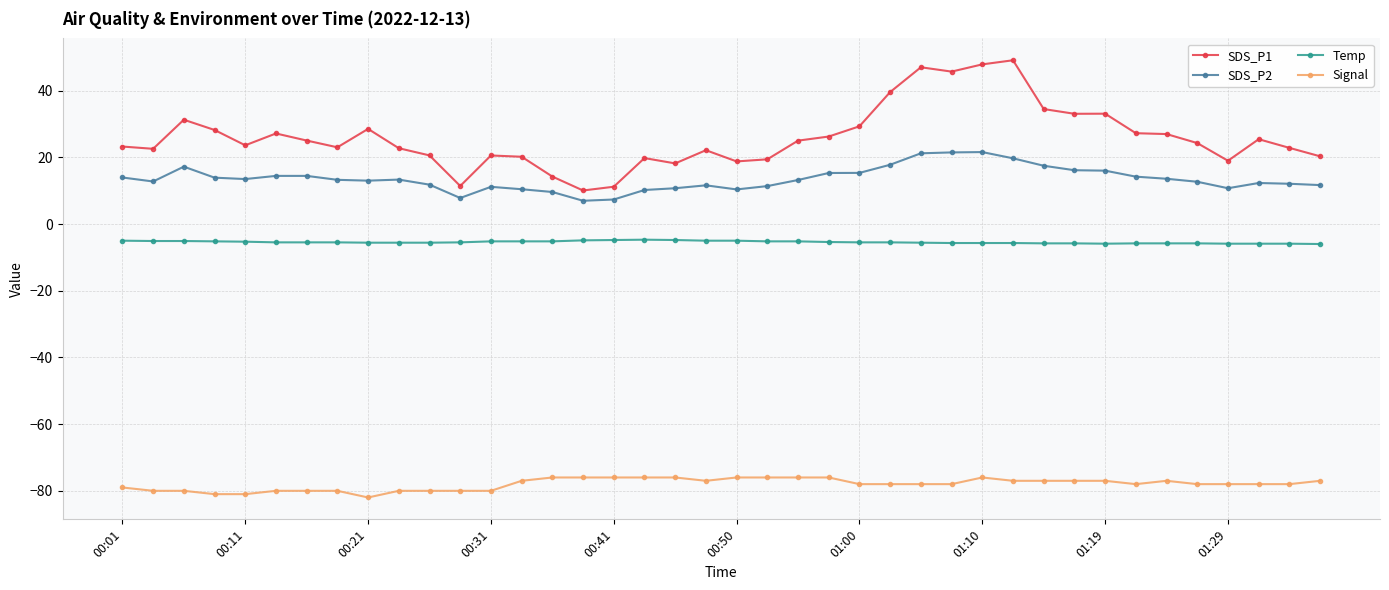

True or false: Temp and Signal intersect in this chart.

False